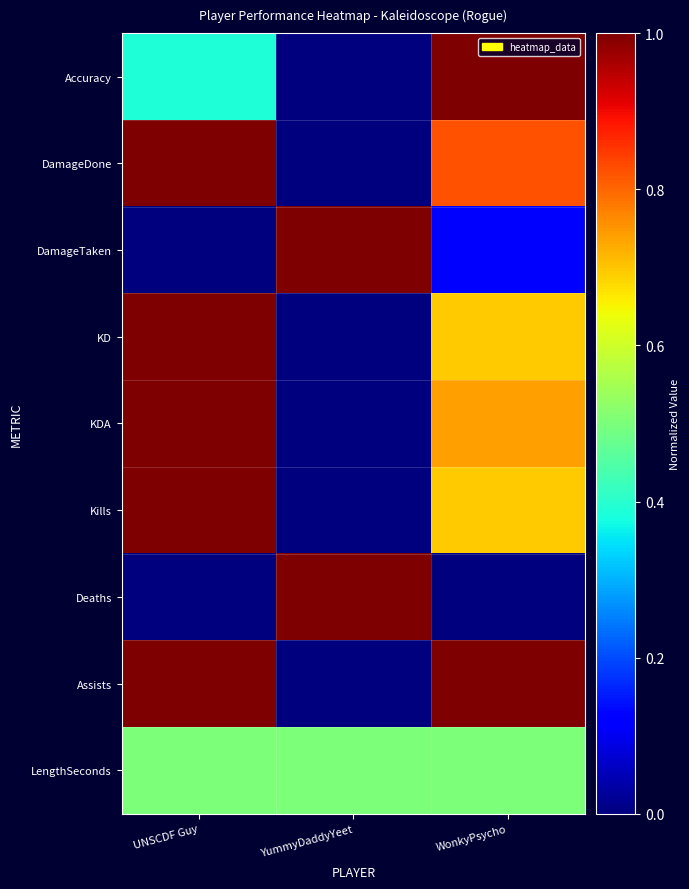

How many series are shown in this chart?

9